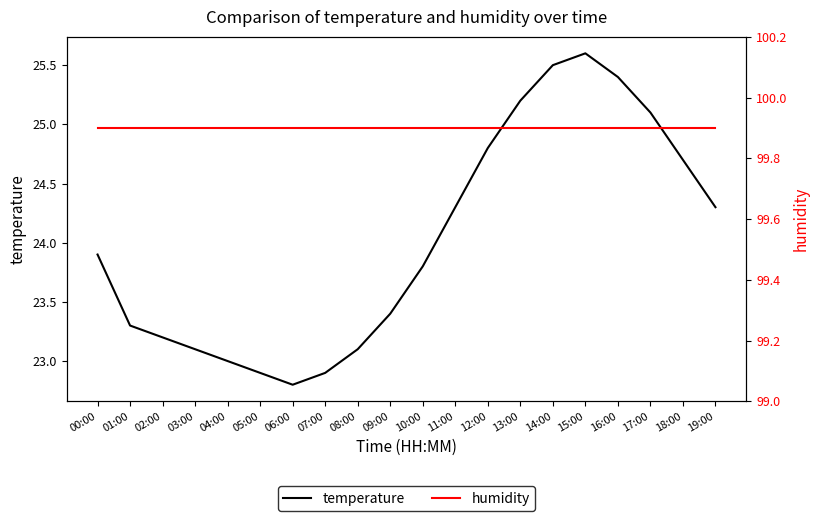

At 07:00, list the series in order from smallest to largest.

temperature, humidity